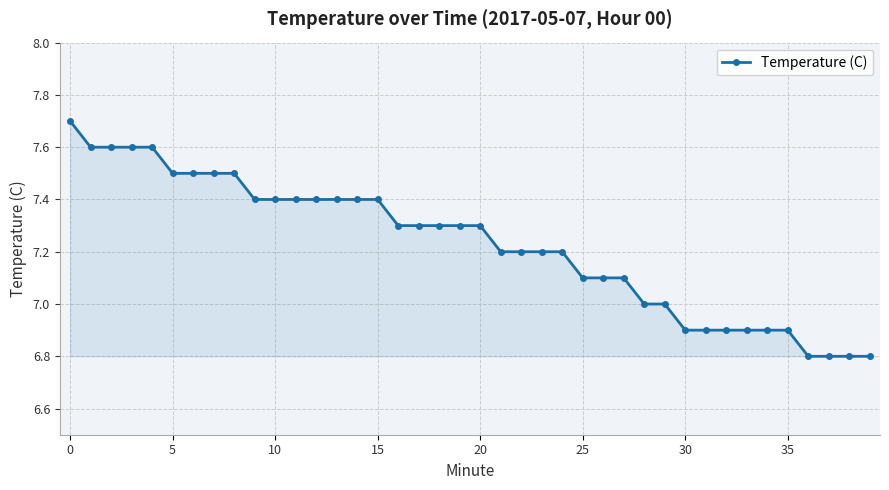

What is the difference between the maximum and minimum values?

0.9